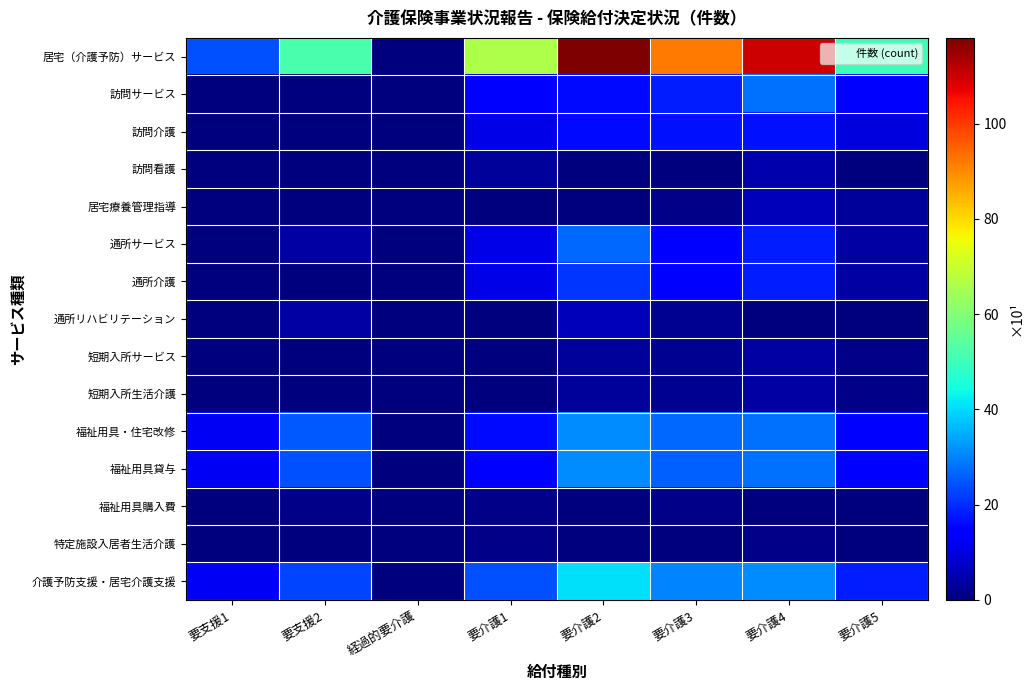

Count the number of categories in the chart.

8